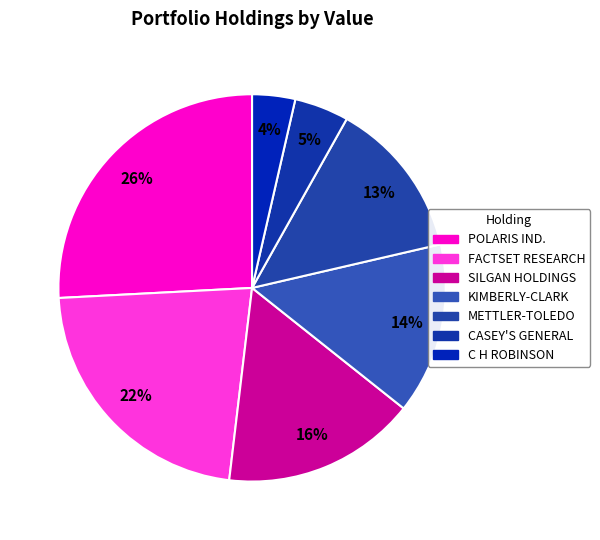

How many slices are in this pie chart?

7